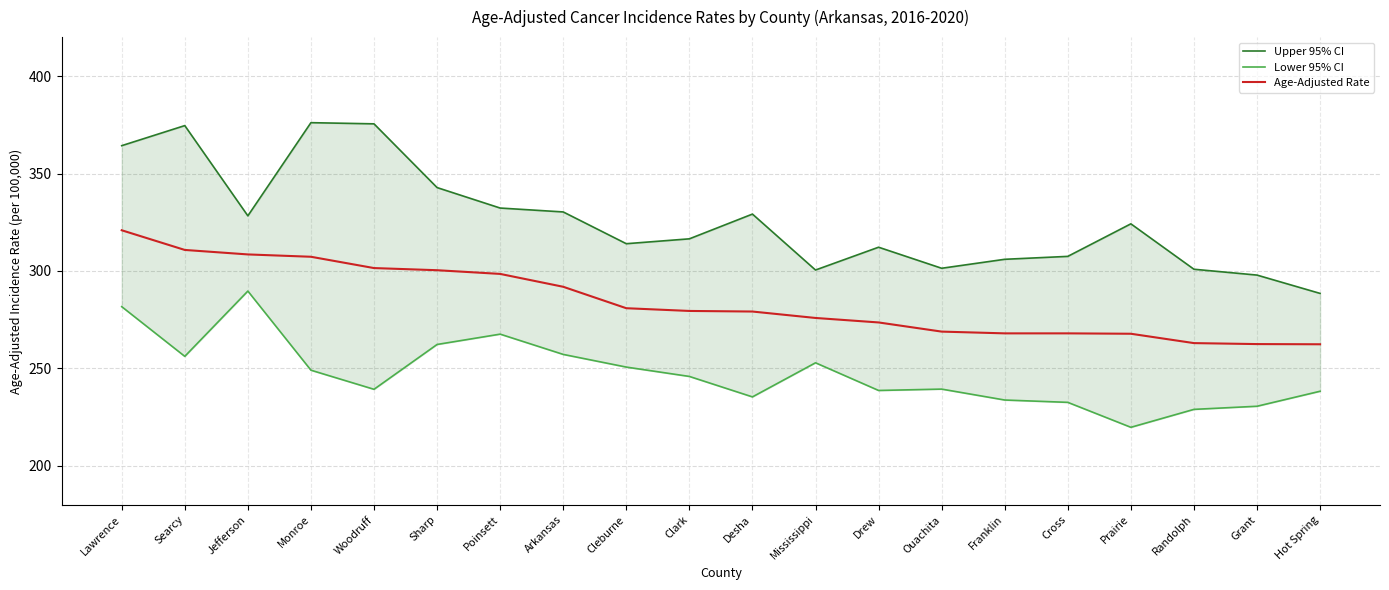

What is the average value of the Upper 95% CI series?

326.1